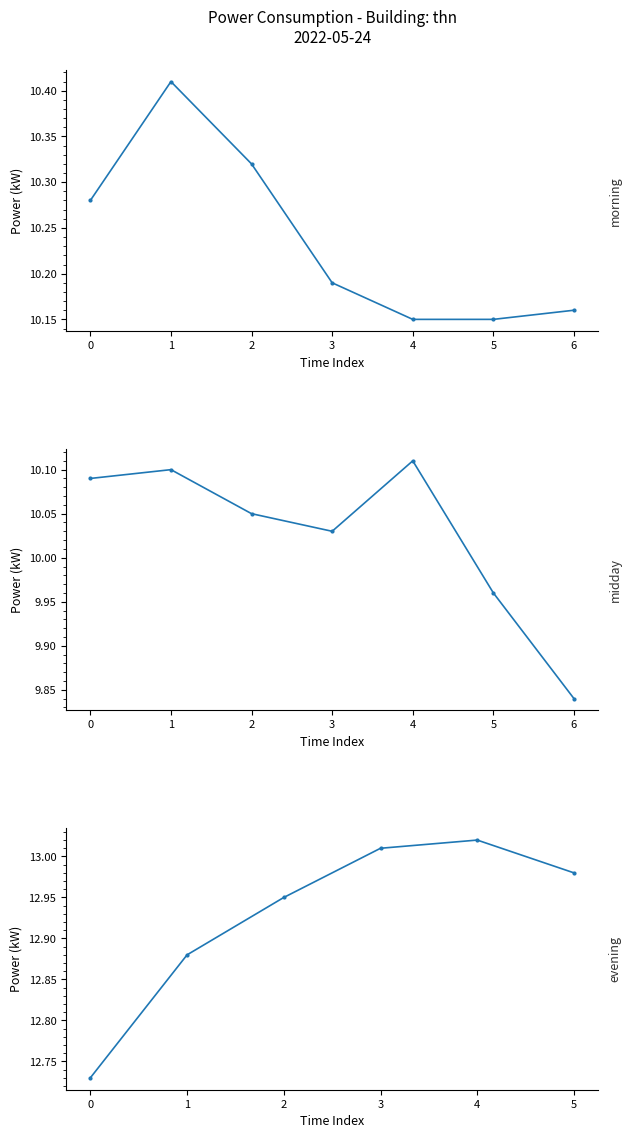

What is the value of the 18th point from the left?

13.0